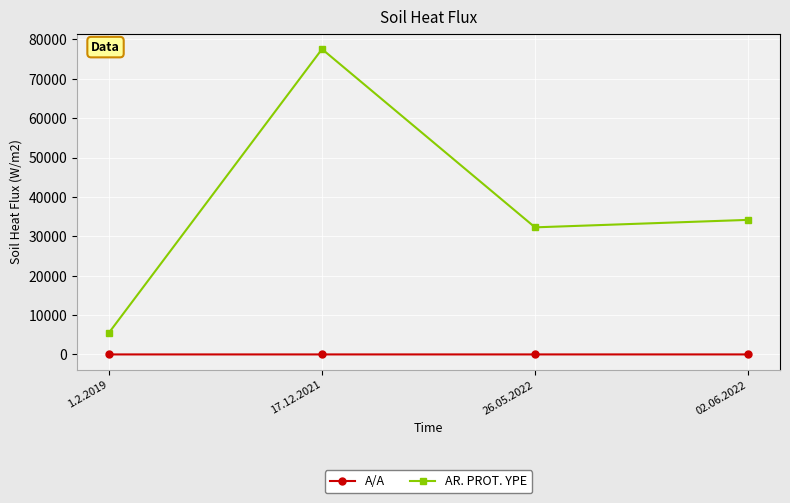

In AR. PROT. YPE, how many points are lower than both neighbors (excluding endpoints)?

1